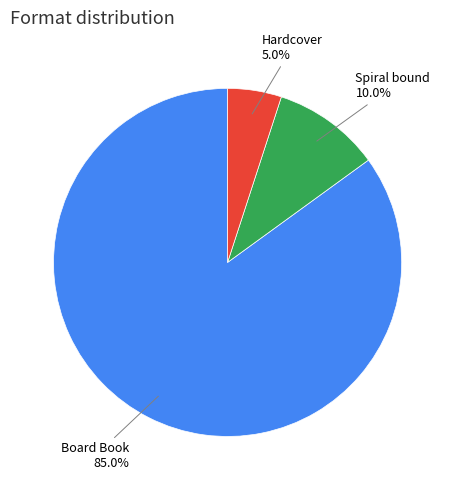

Is there any slice that represents more than half of the pie?

Yes